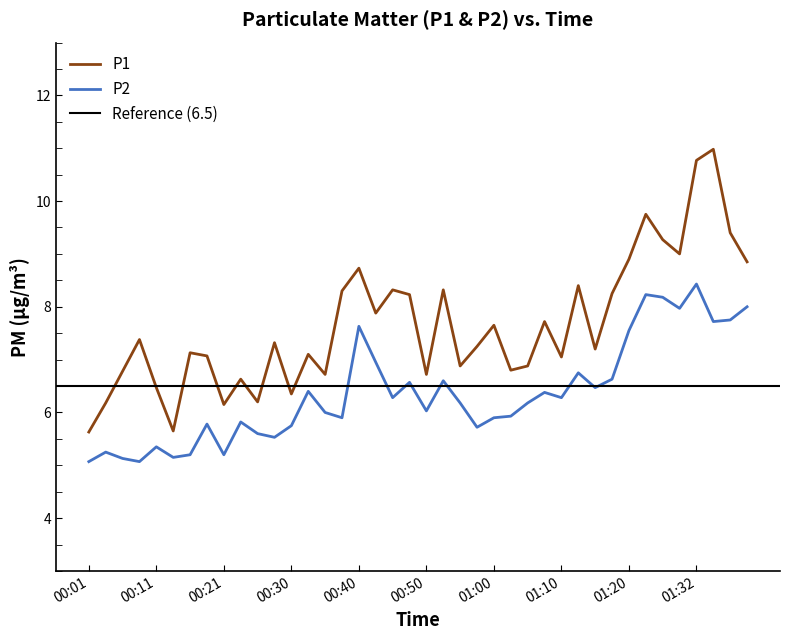

The P1 series shows 6.6 at 00:23. True or false?

True